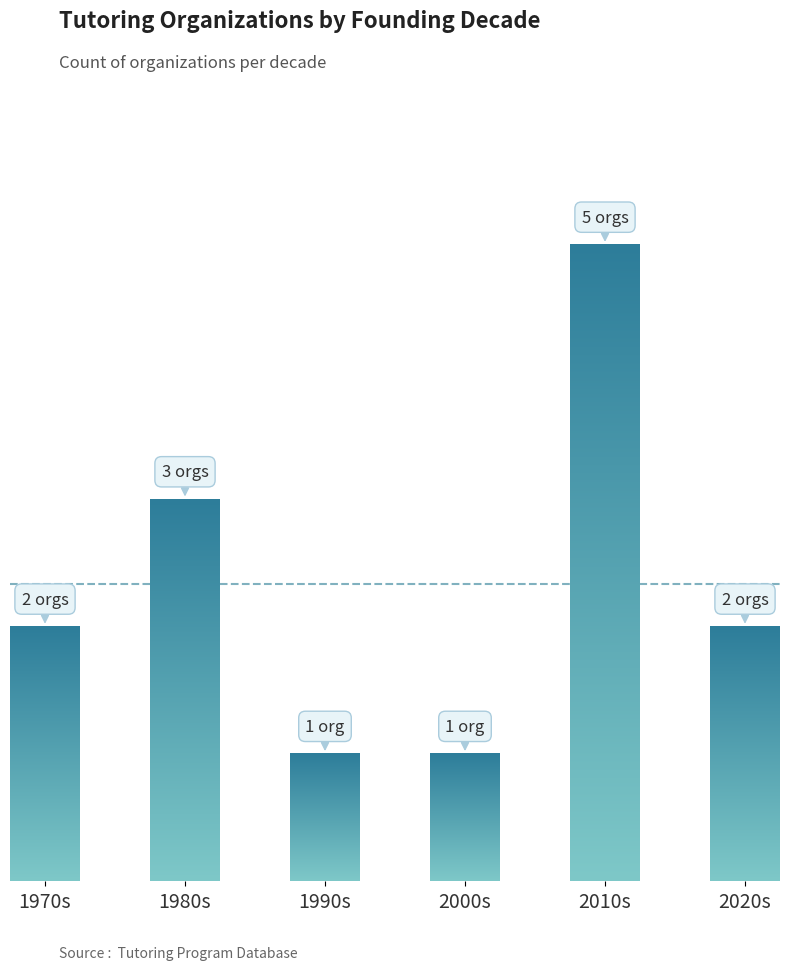

Is it true that the value at 2000s is 1?

True